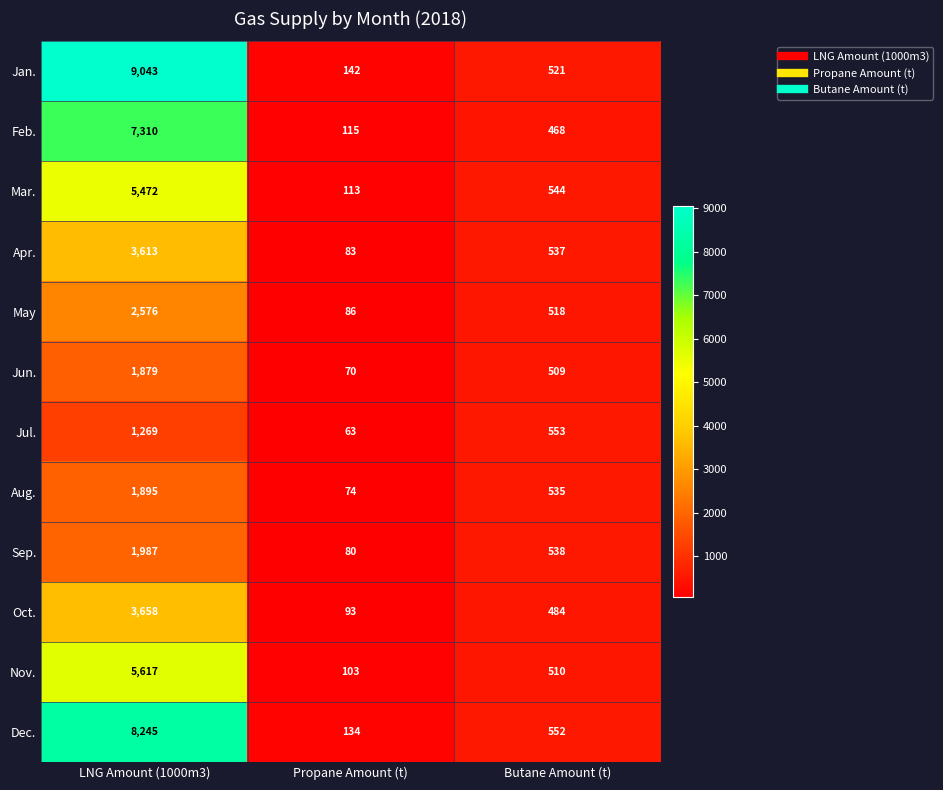

How many categories are shown in the chart?

3